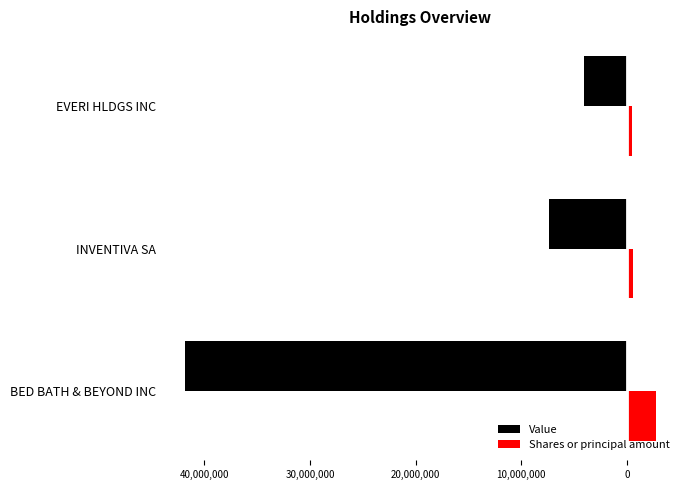

Which series has the largest range (max minus min)?

Value